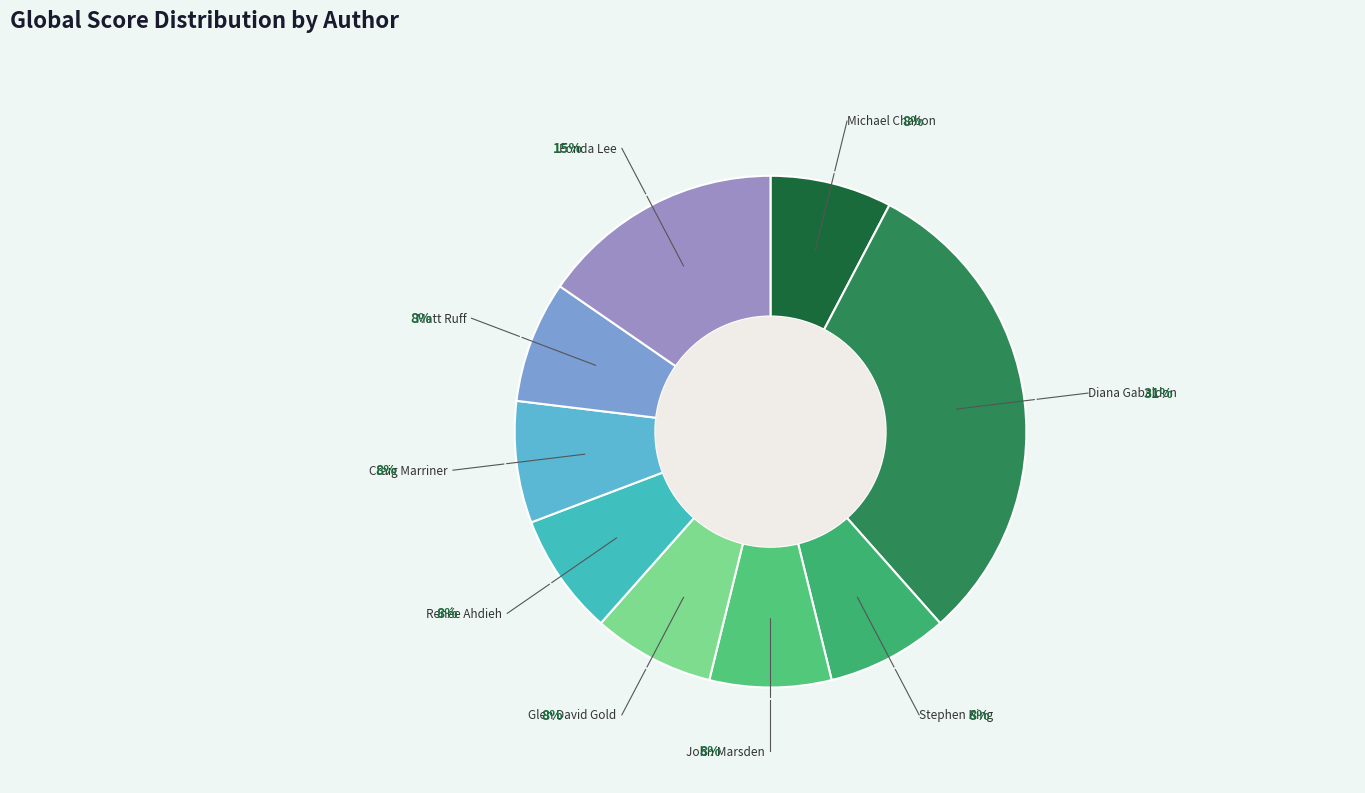

True or false: Renée Ahdieh accounts for 1% of the total.

False